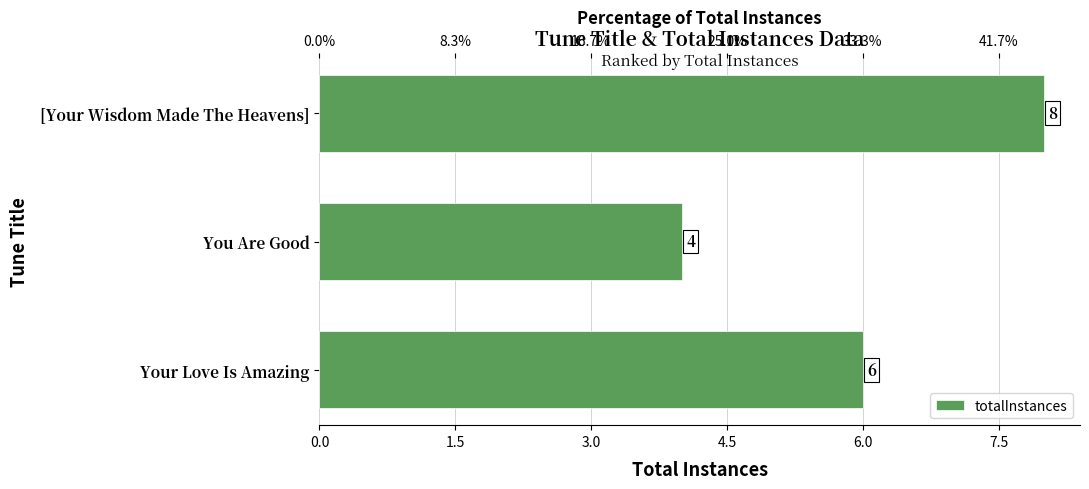

What position from the left is You Are Good?

2